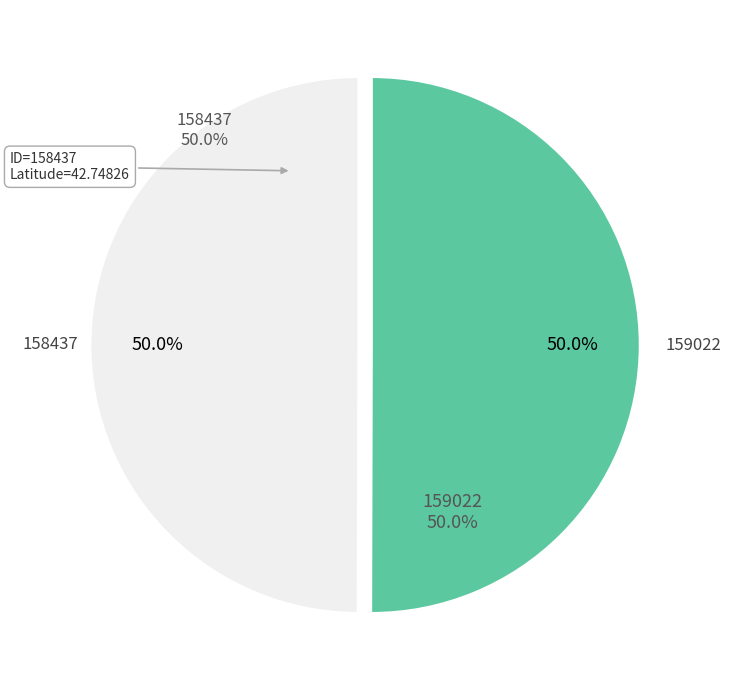

Which has a higher value, 158437 or 159022?

159022